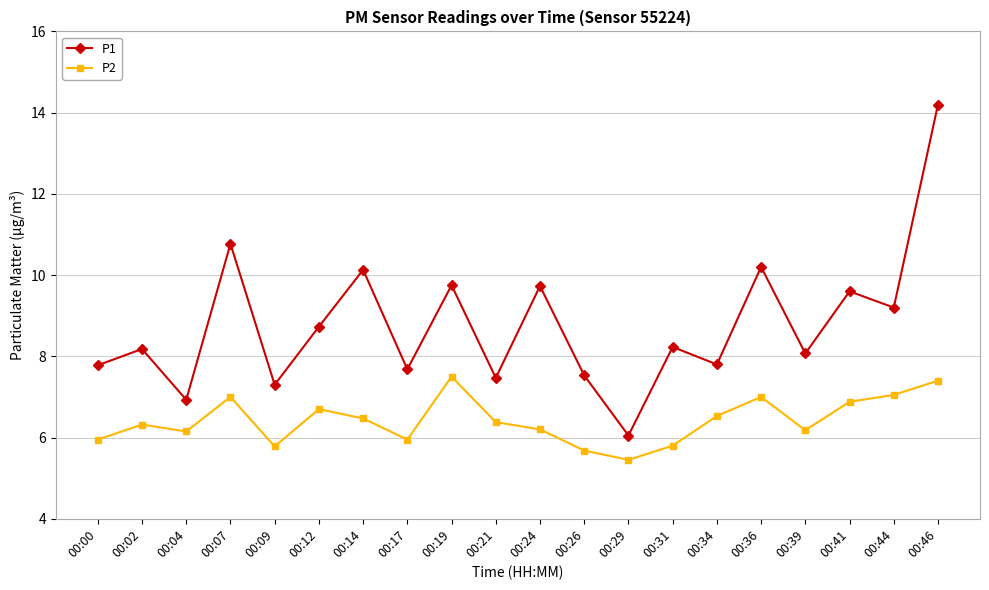

How many lines are shown in the chart?

2